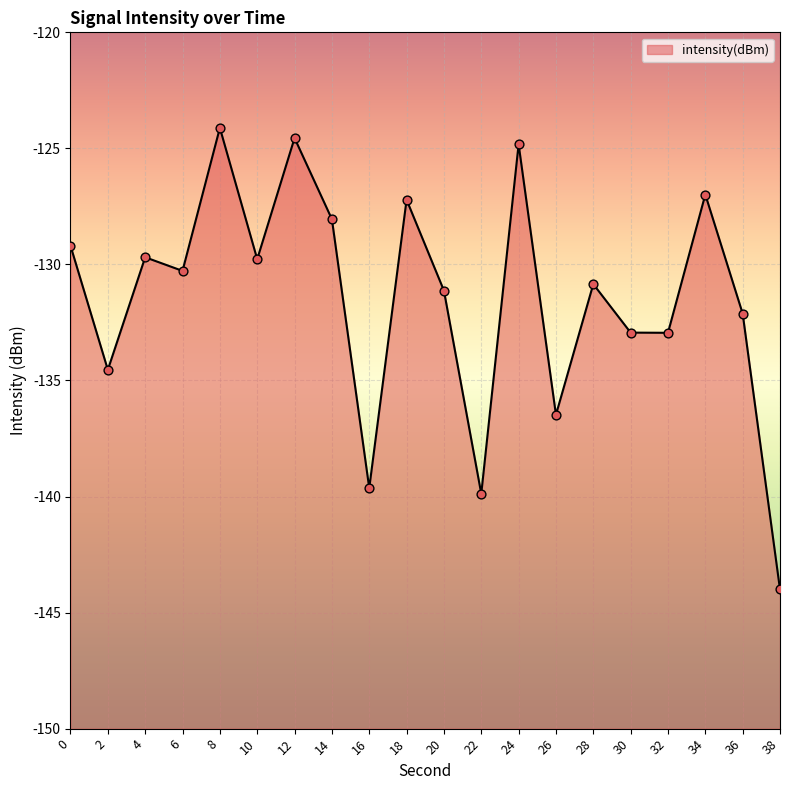

Between 8 and 32, which is larger?

8